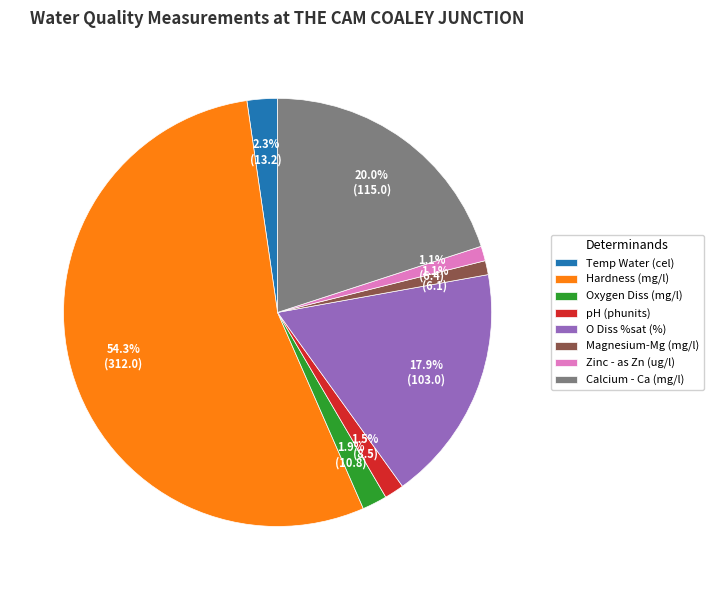

Is it true that Magnesium-Mg (mg/l) is 1% of the pie?

True